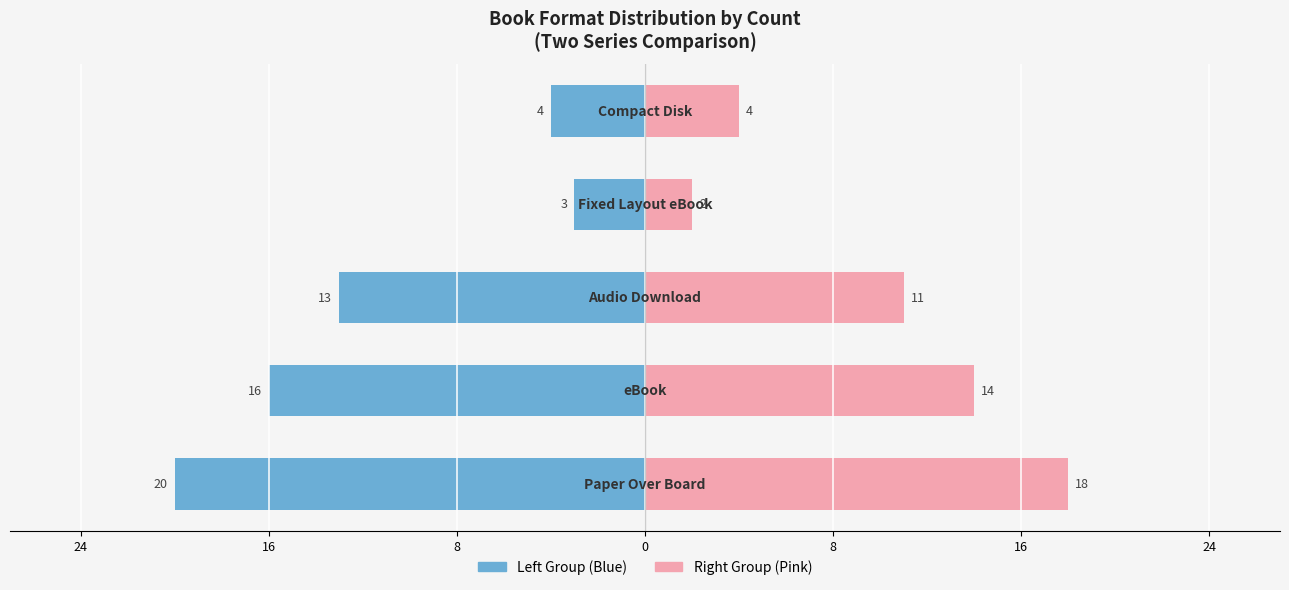

What is the highest value of the Right Group (Pink) series?

18